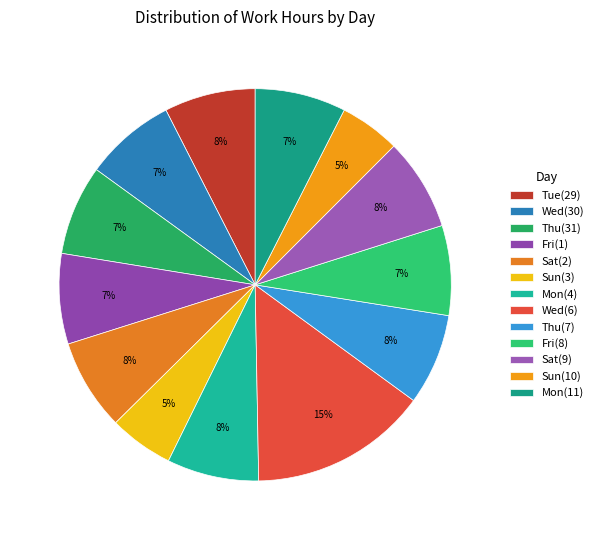

How many slices are in this pie chart?

13